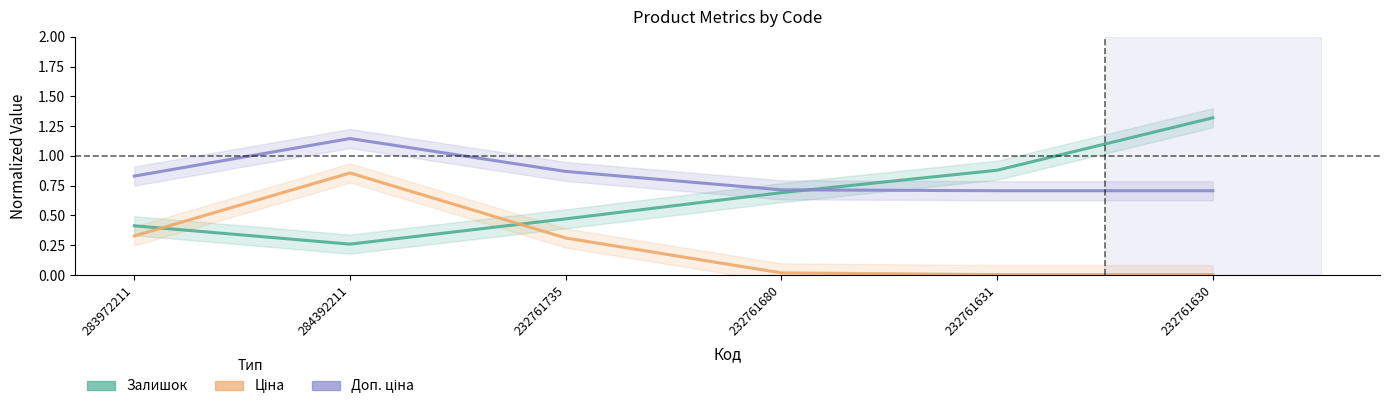

What is the total value across all series at 232761680?

1.4